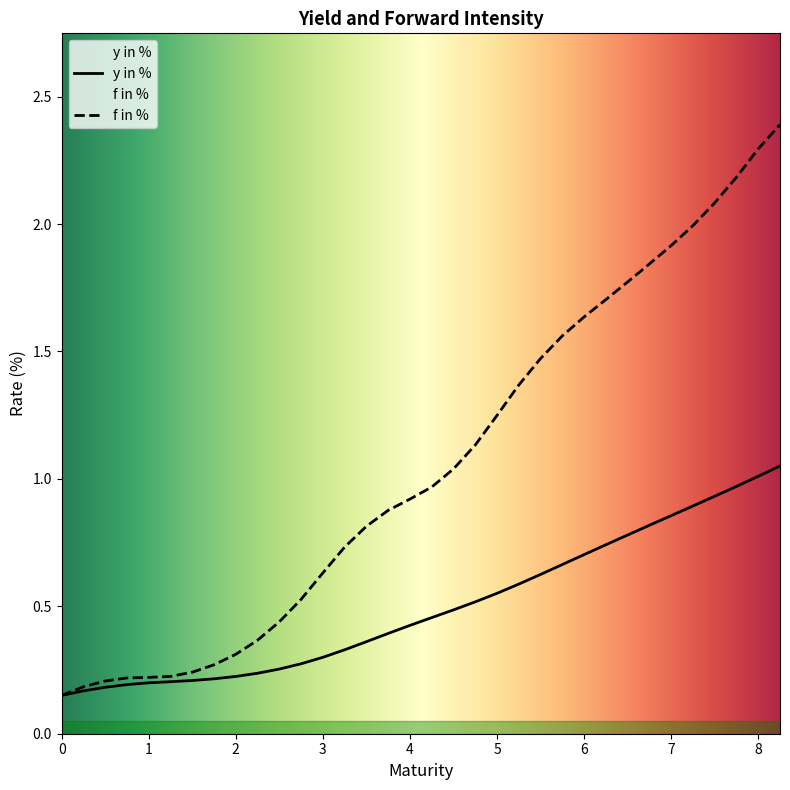

True or false: y in % has more than 1 points higher than both neighbors.

False